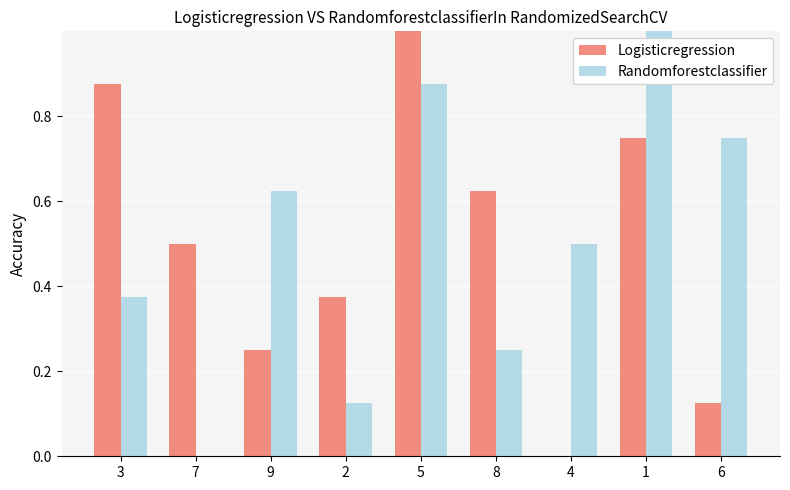

Between 4 and 1, which series saw the biggest shift?

Logisticregression